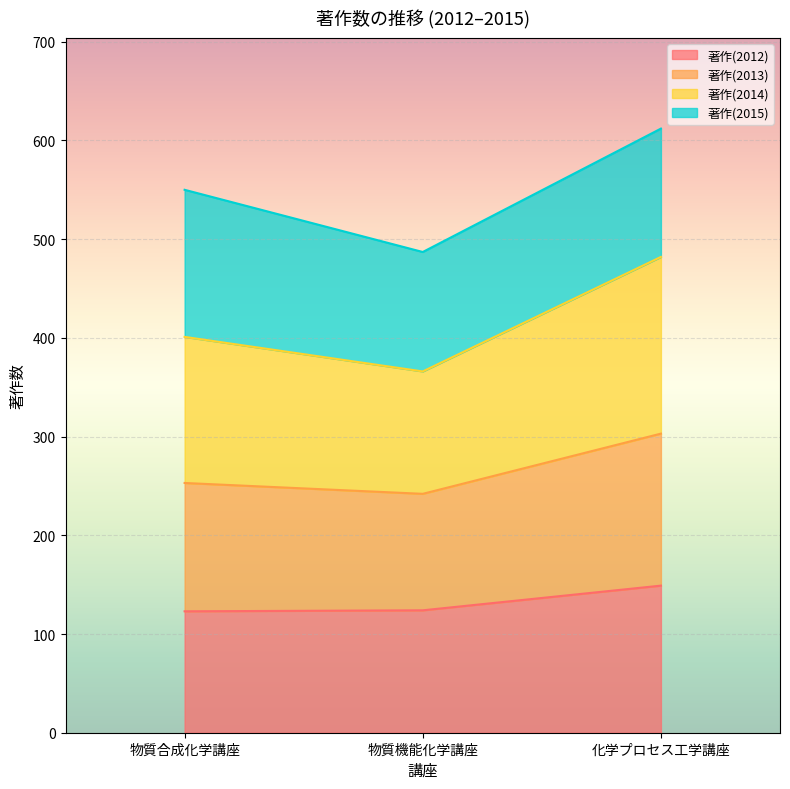

Is it true that 著作(2012) equals 124 at 物質機能化学講座?

True